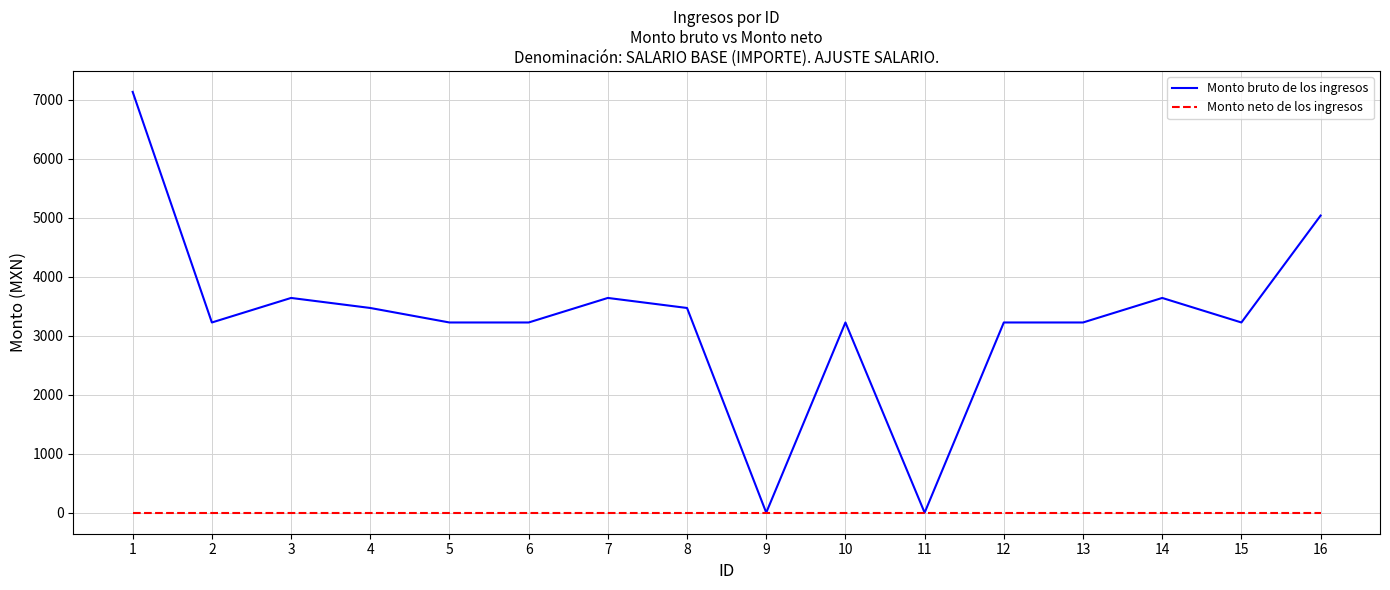

The value of Monto neto de los ingresos at 5 is 0.0. True or false?

True